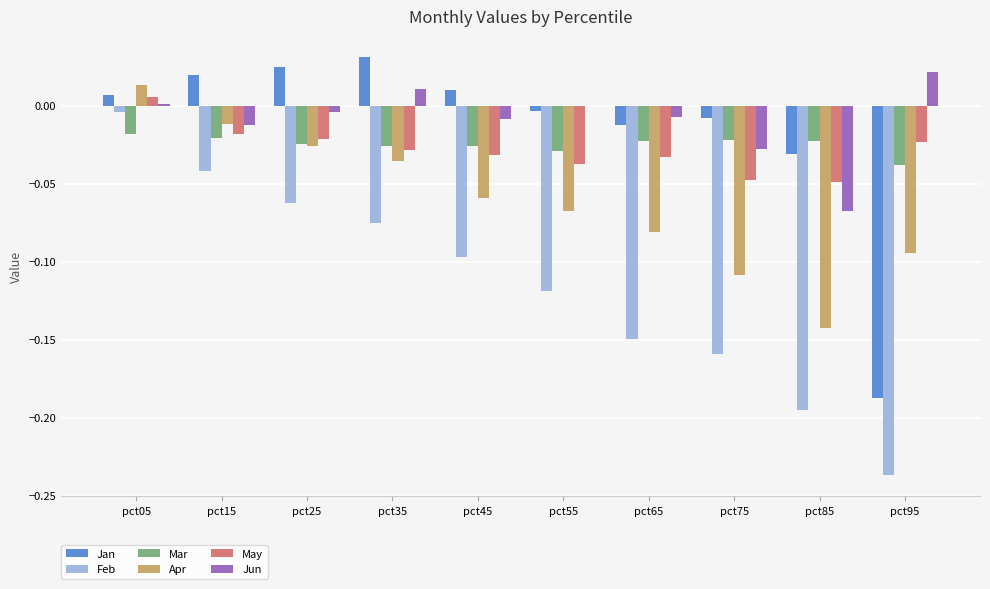

What is the sum of all Mar values?

-0.3